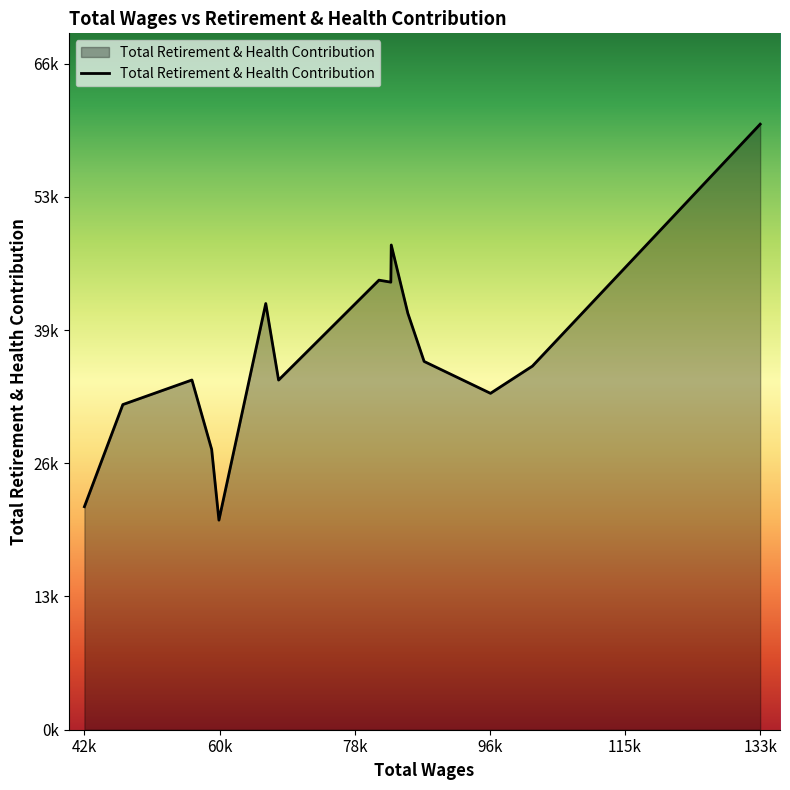

Which label corresponds to the largest value in the chart?

133k